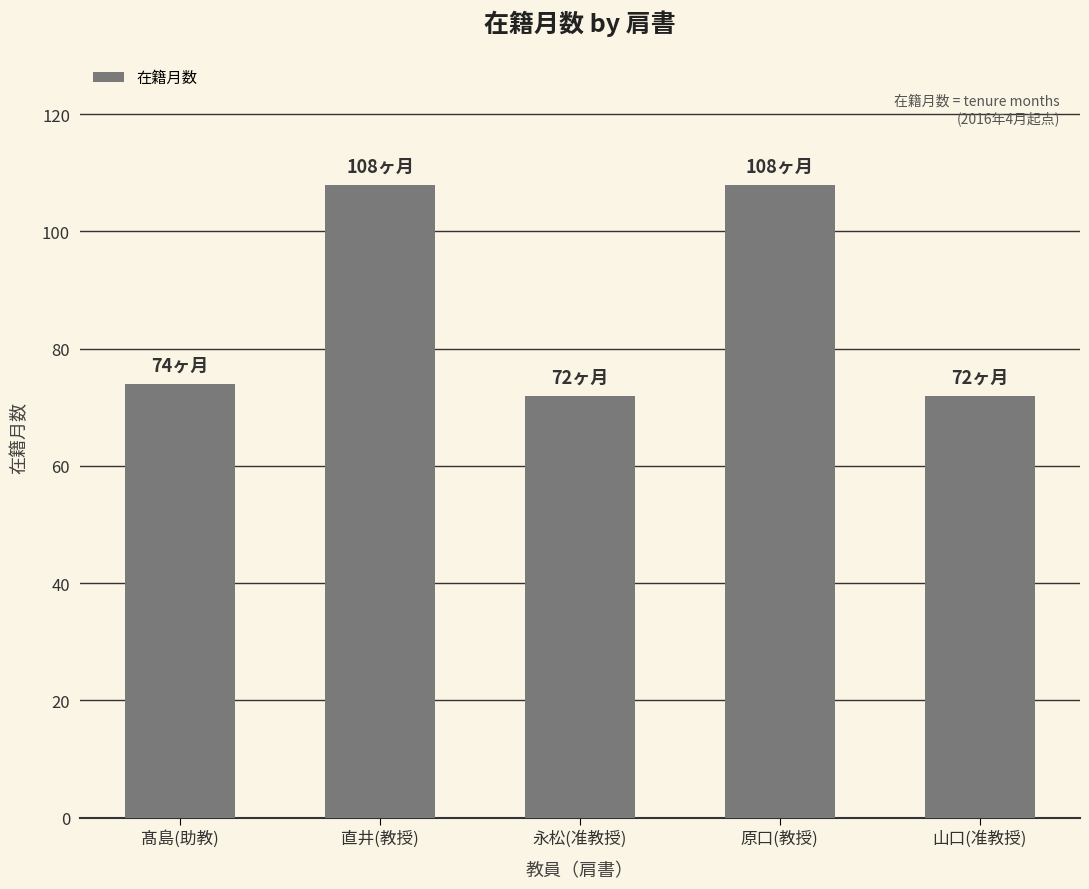

What is the smallest value displayed?

72